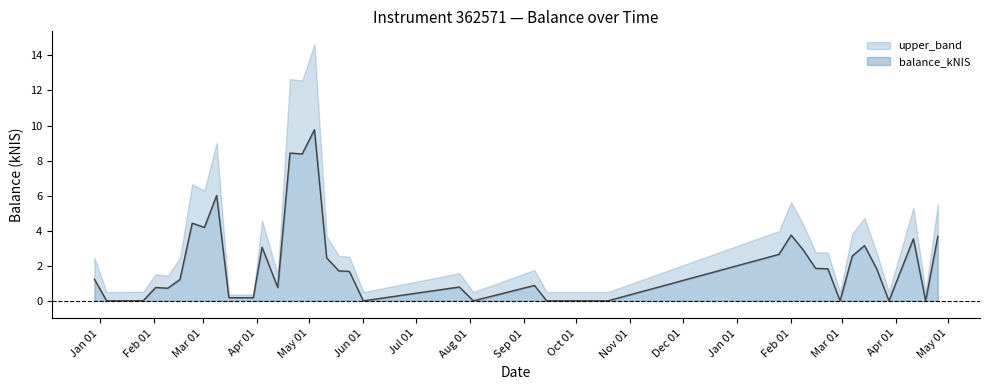

Rank the categories by value from highest to lowest.

2023-05-04, 2023-04-20, 2023-04-27, 2023-03-09, 2023-02-23, 2023-03-02, 2024-02-01, 2024-04-25, 2024-04-11, 2024-03-14, 2023-04-04, 2024-02-08, 2024-01-25, 2024-03-07, 2023-05-11, 2024-02-15, 2024-02-22, 2024-03-21, 2023-05-18, 2023-05-24, 2022-12-29, 2023-02-16, 2023-09-07, 2023-07-26, 2023-02-02, 2023-04-13, 2023-02-09, 2023-03-16, 2023-03-23, 2023-03-30, 2023-01-26, 2023-01-05, 2023-06-01, 2023-08-03, 2023-09-14, 2023-10-12, 2023-10-19, 2024-02-29, 2024-03-28, 2024-04-18